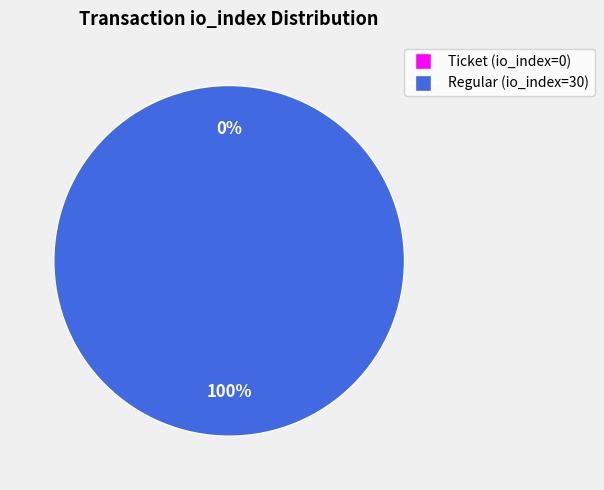

What is the majority slice?

Regular (io_index=30)